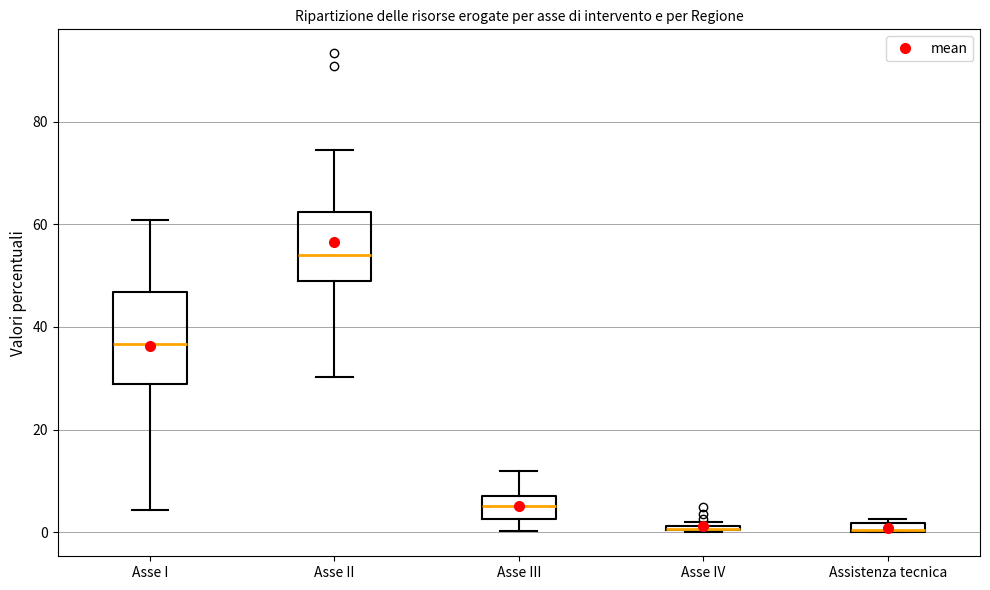

Comparing the boxes themselves (not the whiskers), which one is the tallest?

Asse I